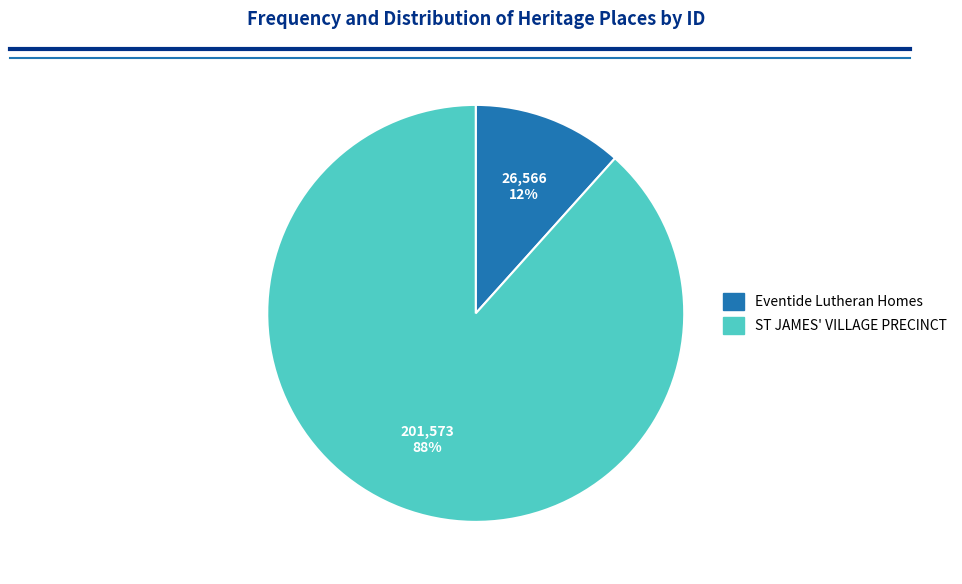

Is Eventide Lutheran Homes the majority of the pie?

No